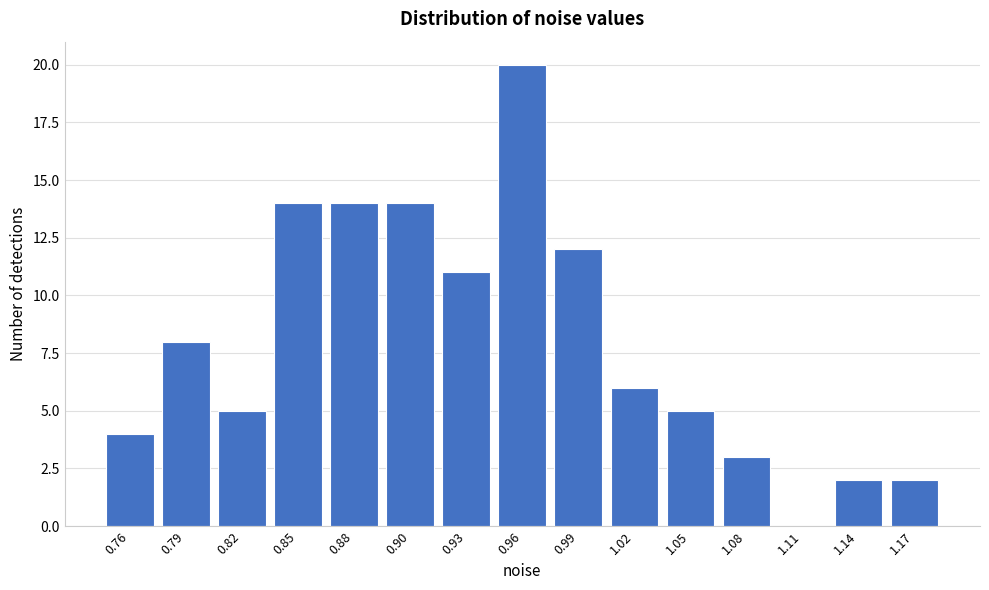

Reading left to right, what are all the values shown in this chart?

0.76=4	0.79=8	0.82=5	0.85=14	0.88=14	0.90=14	0.93=11	0.96=20	0.99=12	1.02=6	1.05=5	1.08=3	1.11=0	1.14=2	1.17=2